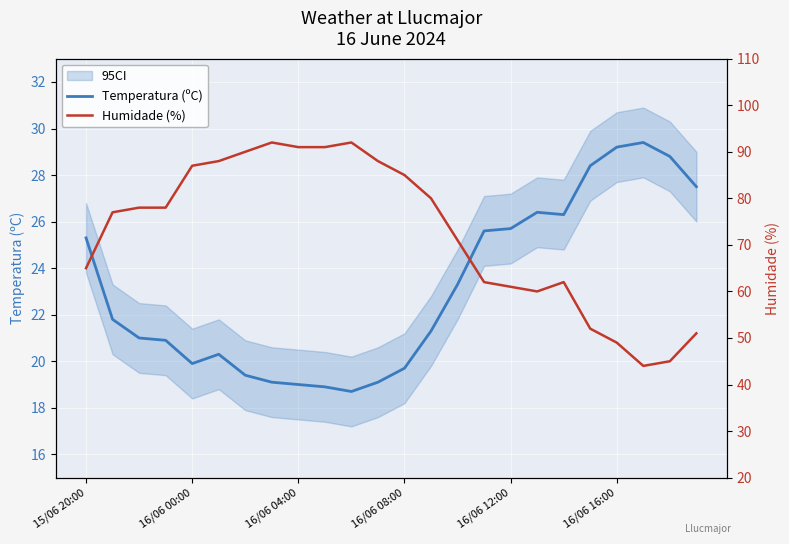

Where is Humidade (%) nearest to the value 68?

15/06 20:00